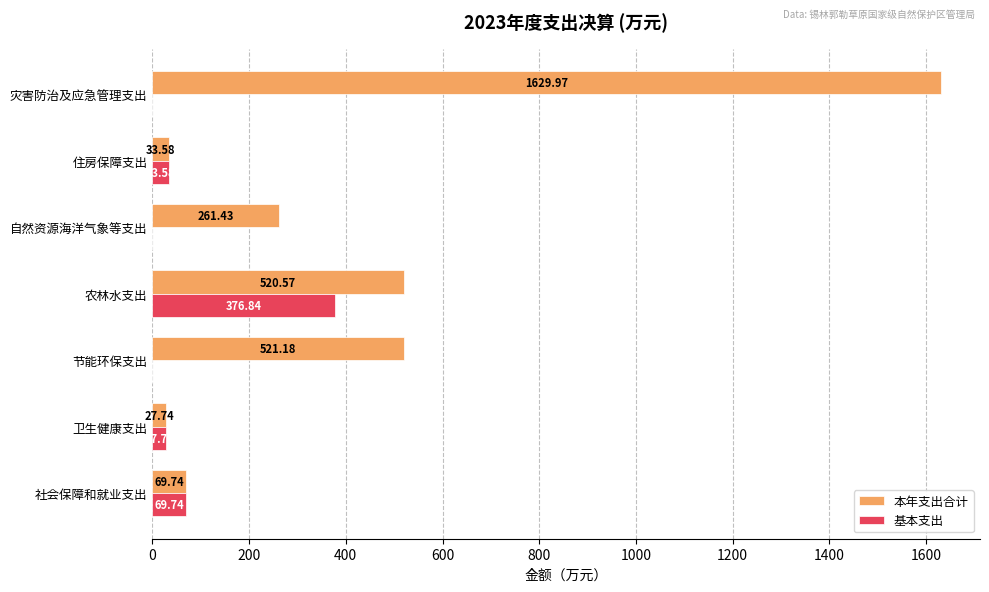

Is the value of 基本支出 at 住房保障支出 greater than the value of 本年支出合计 at 节能环保支出?

No